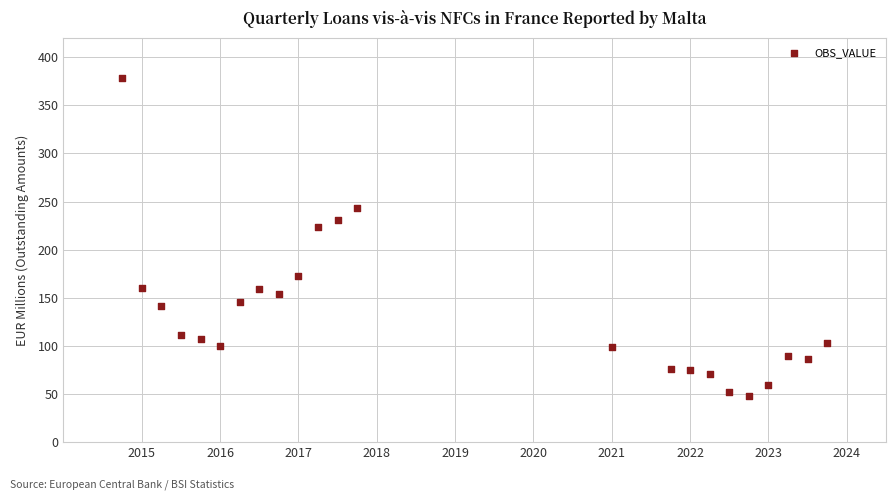

What is the range of Y values (max minus min)?

330.5